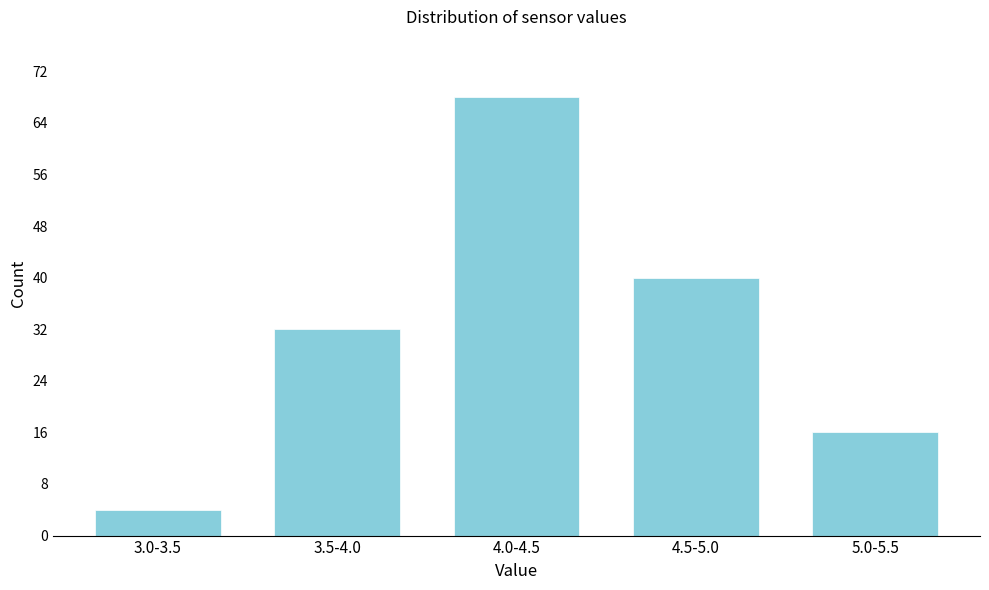

Reading left to right, list all the values displayed in this chart.

4	32	68	40	16